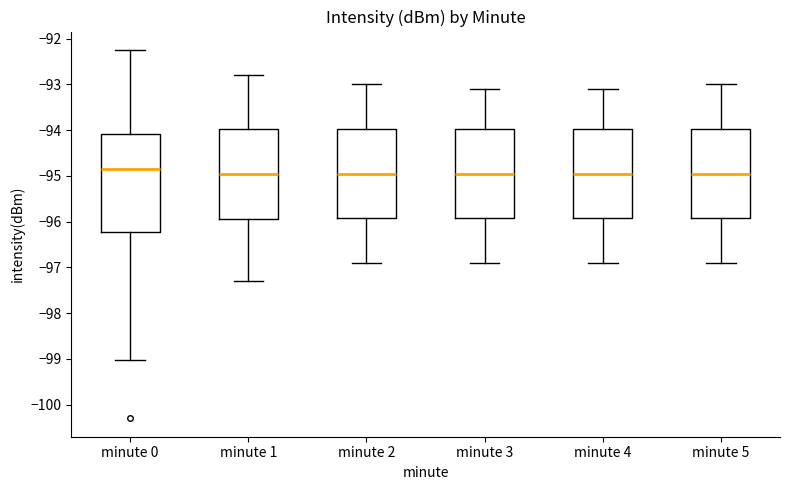

Reading left to right, read every box against the y-axis: the position of its median line, the range the box covers, and the ends of its whiskers. The values are not printed on the chart, so give them approximately, as read against the axis.

minute 0: median -94.9, box -96.2 to -94.1, whiskers -99.0 to -92.2
minute 1: median -94.9, box -95.9 to -94.0, whiskers -97.3 to -92.8
minute 2: median -94.9, box -95.9 to -94.0, whiskers -96.9 to -93.0
minute 3: median -94.9, box -95.9 to -94.0, whiskers -96.9 to -93.1
minute 4: median -94.9, box -95.9 to -94.0, whiskers -96.9 to -93.1
minute 5: median -94.9, box -95.9 to -94.0, whiskers -96.9 to -93.0